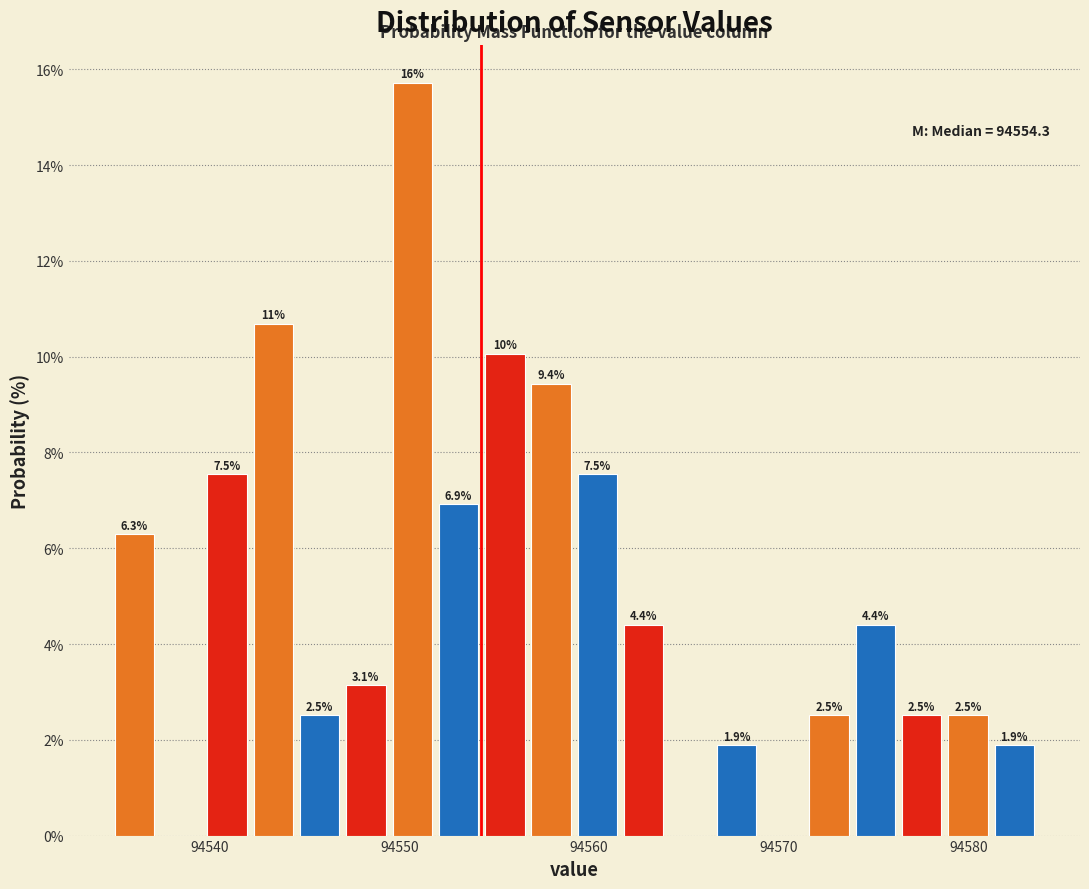

Read against the x-axis, roughly where is the centre of the tallest bar?

94551